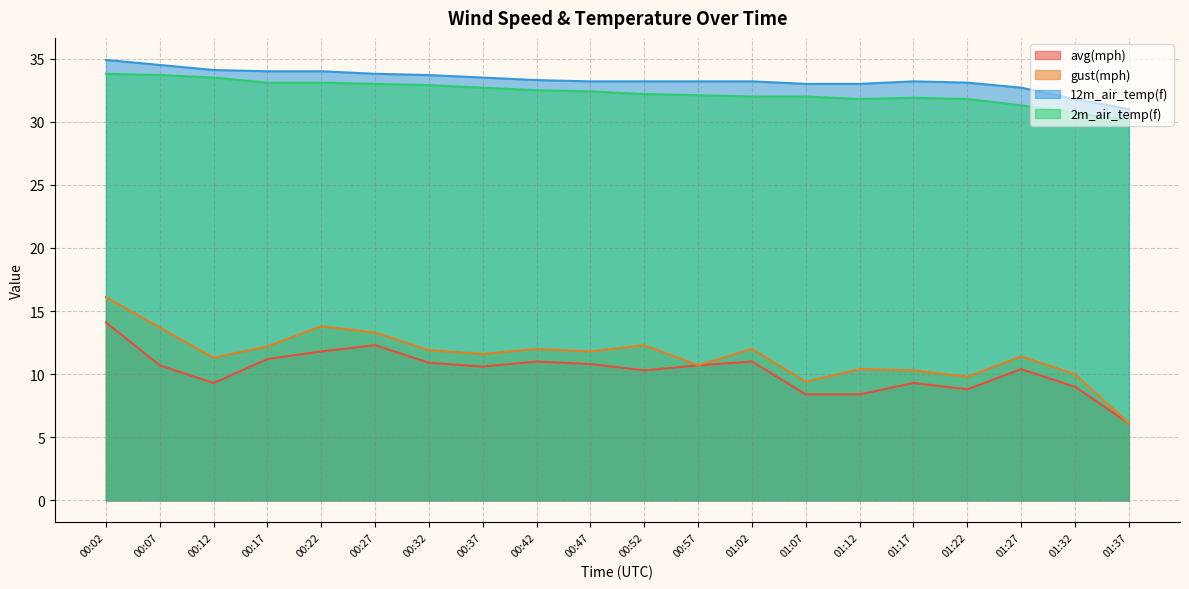

How many lines are shown in the chart?

4